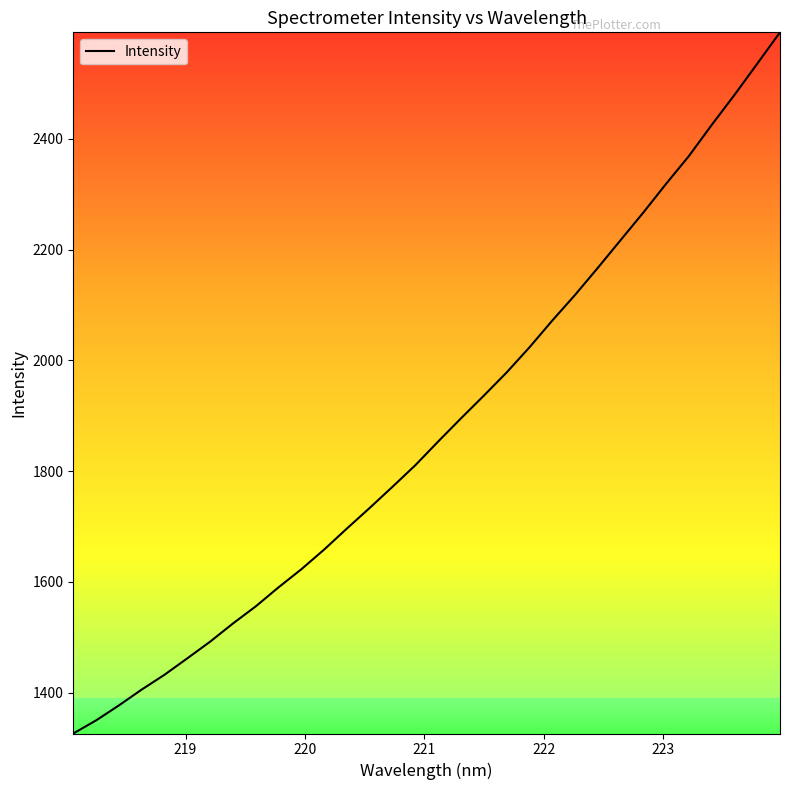

What is the difference between the maximum and minimum values?

1266.1